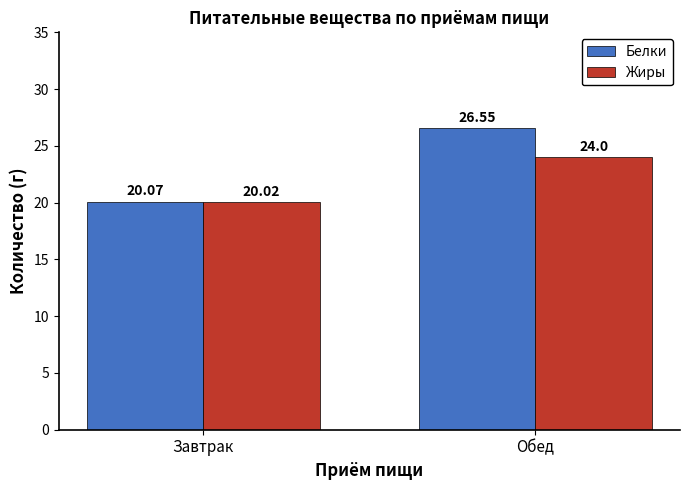

What is the maximum value for Жиры?

24.0